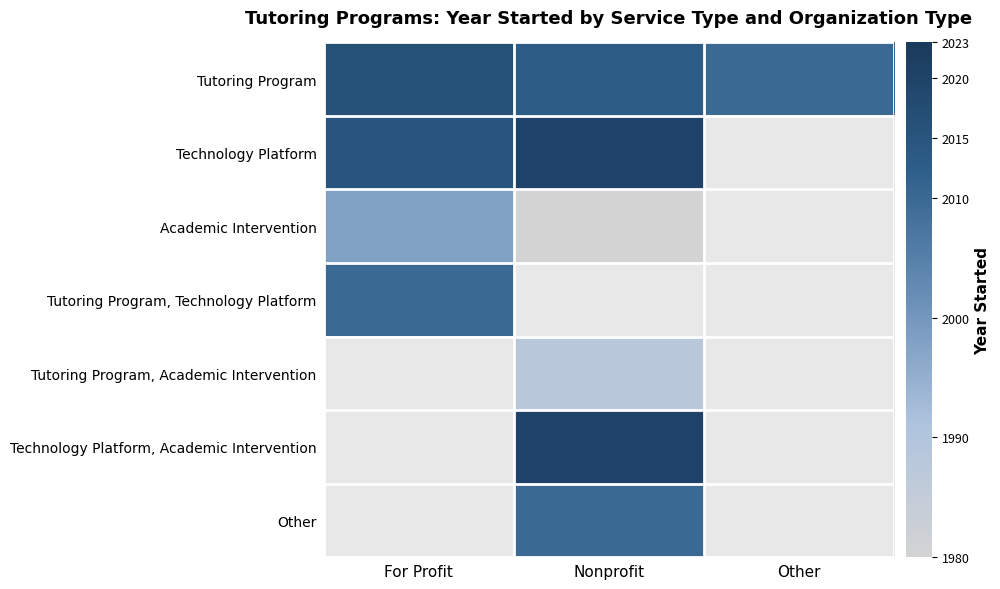

What is the spread (max minus min) of values at For Profit?

18.0